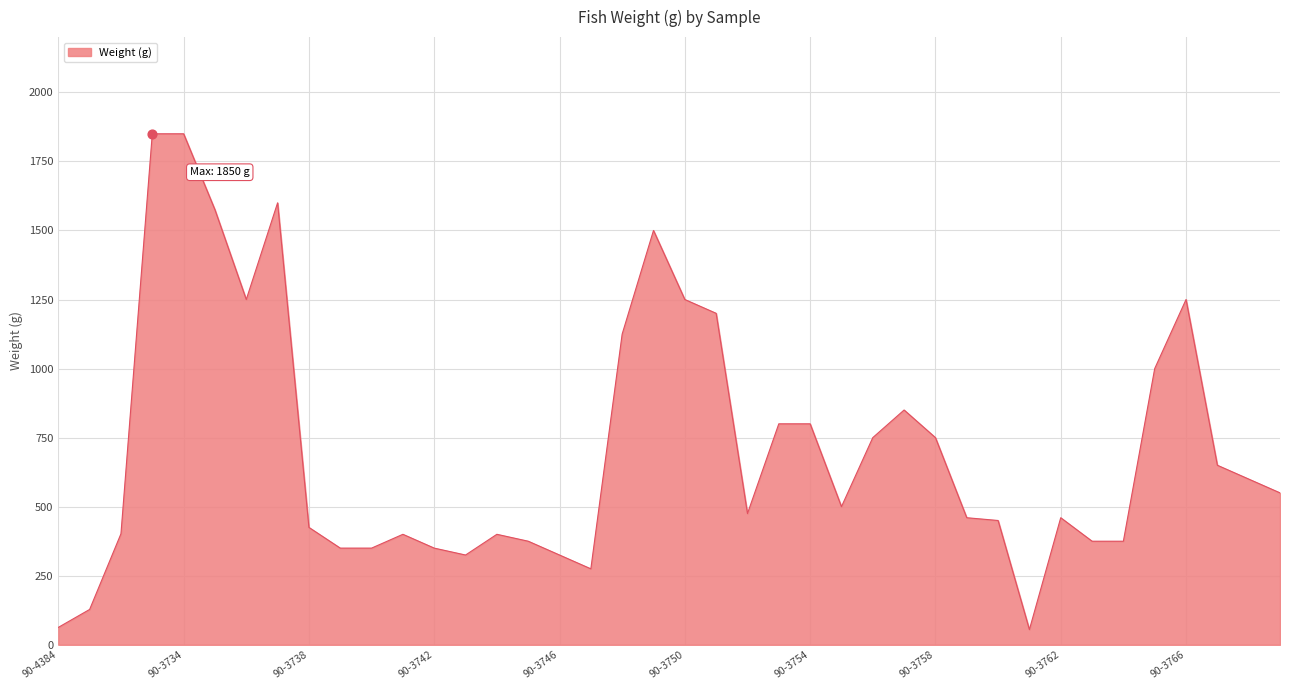

What is the smallest value displayed?

55